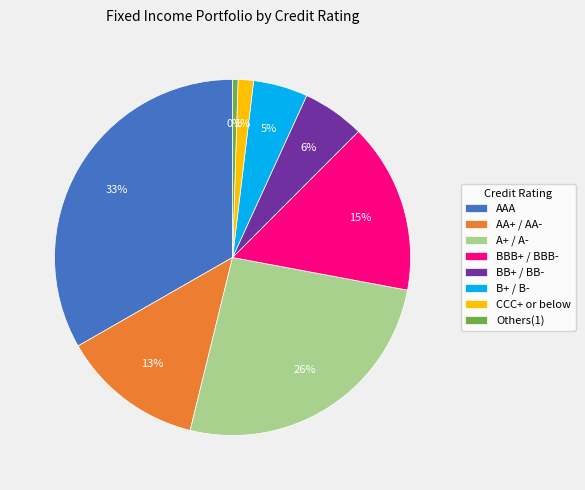

What is the smallest slice in the pie chart?

Others(1)